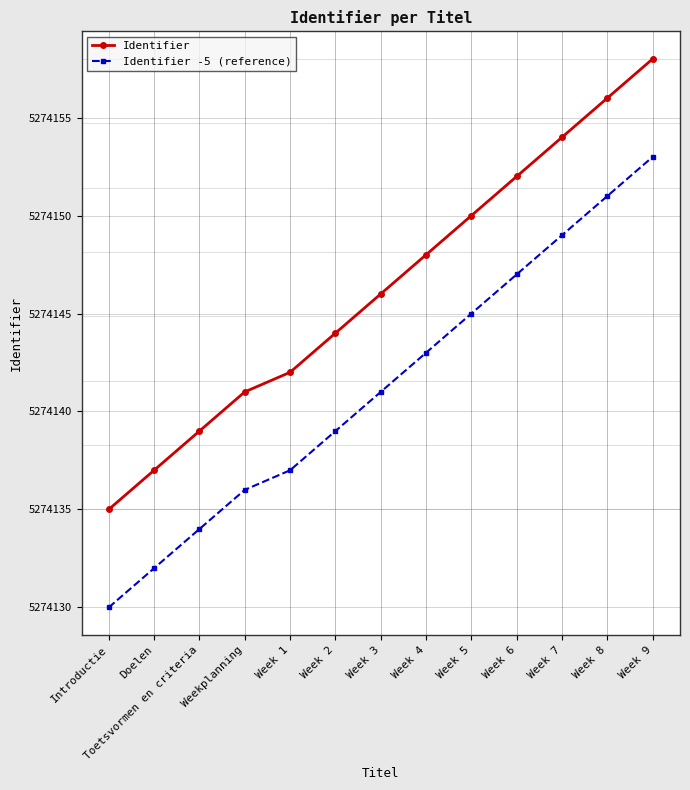

What is the difference between the highest and lowest values at Doelen?

5